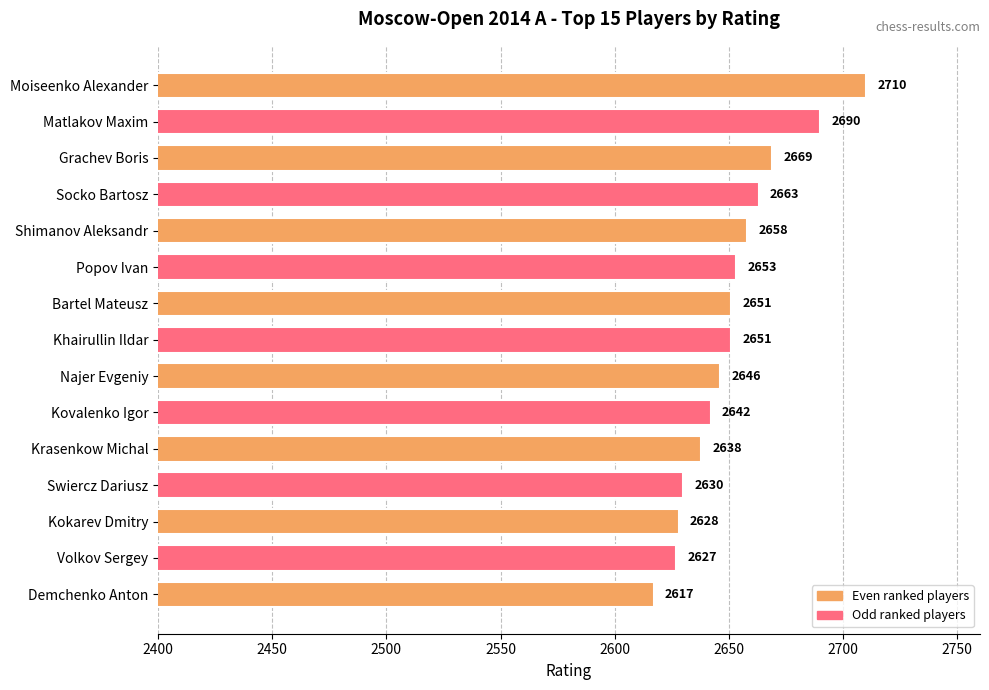

Between Krasenkow Michal and Kovalenko Igor, which is larger?

Kovalenko Igor